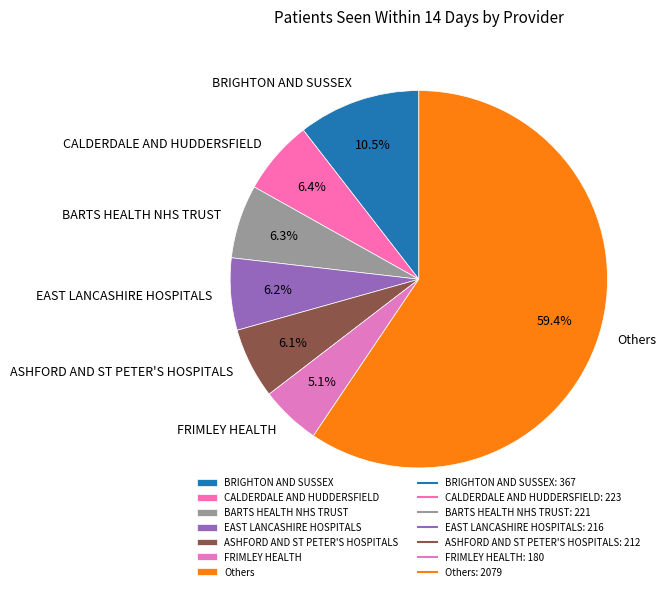

How many slices are in this pie chart?

7